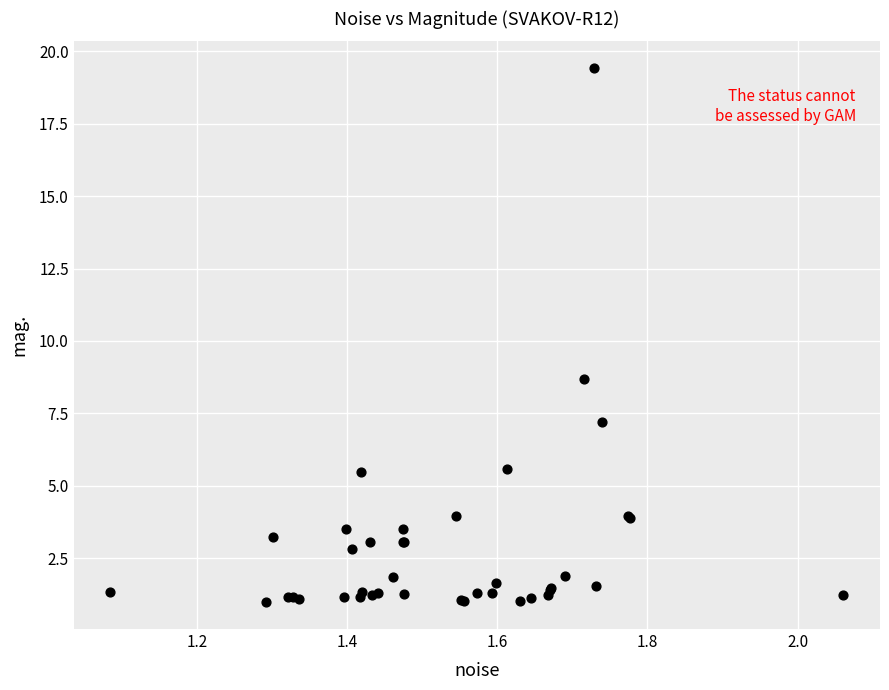

What Y value in the scatter plot is closest to 10?

8.7